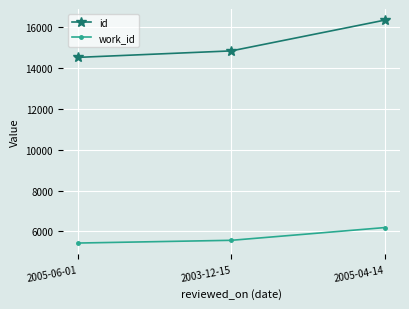

The id series shows 14534 at 2005-06-01. True or false?

True